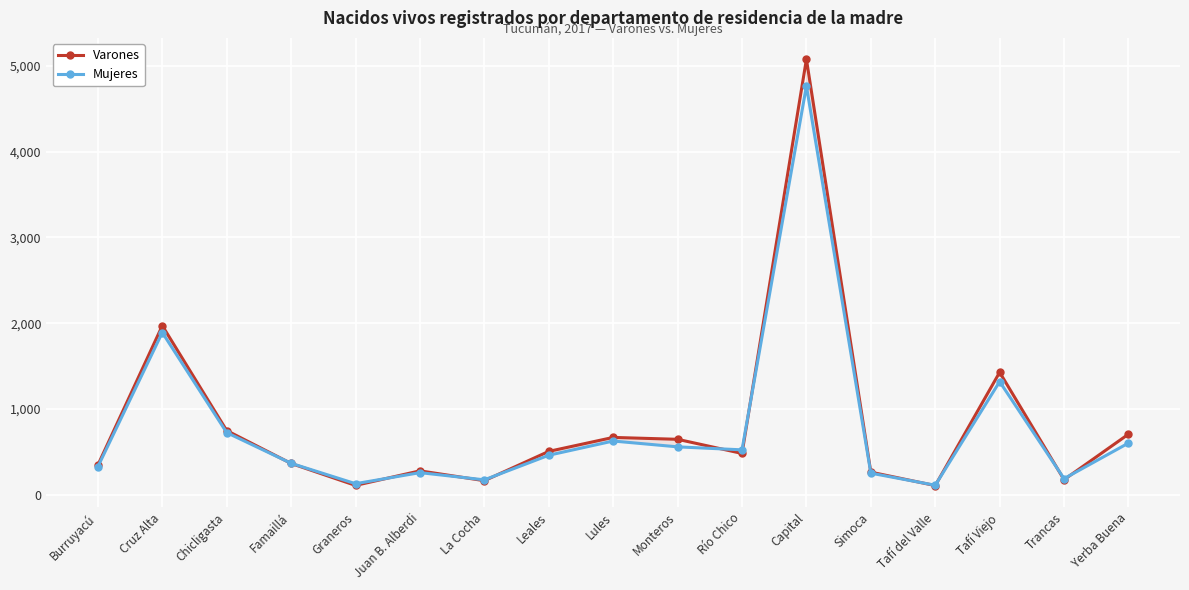

Is the value of Mujeres at Monteros greater than the value of Varones at Juan B. Alberdi?

Yes